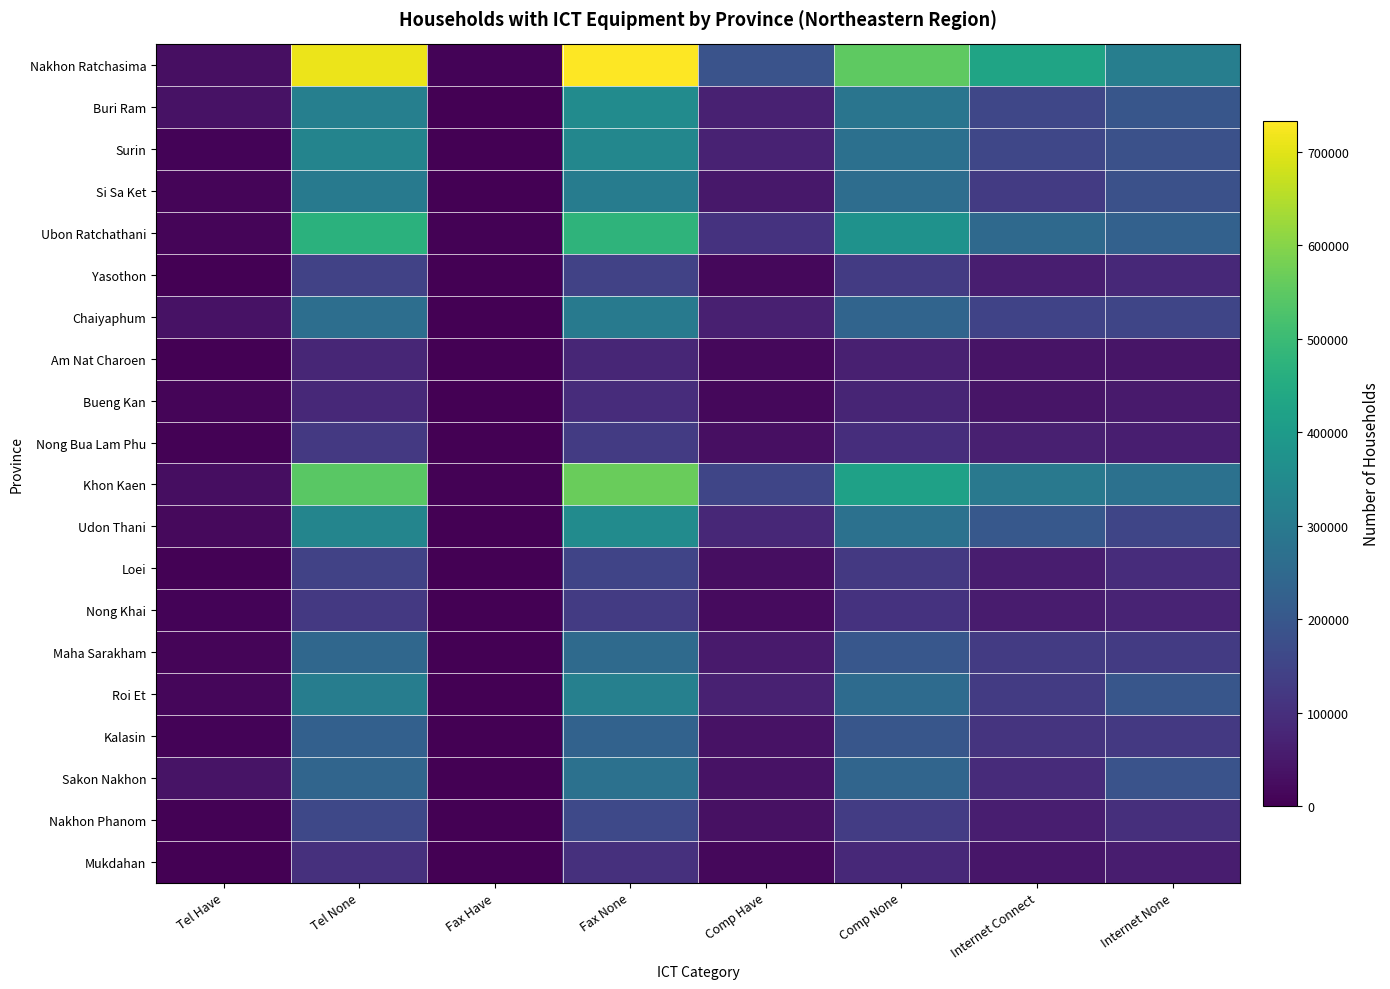

Rank the series at Tel Have from lowest to highest value.

Am Nat Charoen, Yasothon, Mukdahan, Nakhon Phanom, Nong Bua Lam Phu, Loei, Kalasin, Nong Khai, Surin, Si Sa Ket, Bueng Kan, Maha Sarakham, Ubon Ratchathani, Roi Et, Udon Thani, Khon Kaen, Nakhon Ratchasima, Buri Ram, Chaiyaphum, Sakon Nakhon